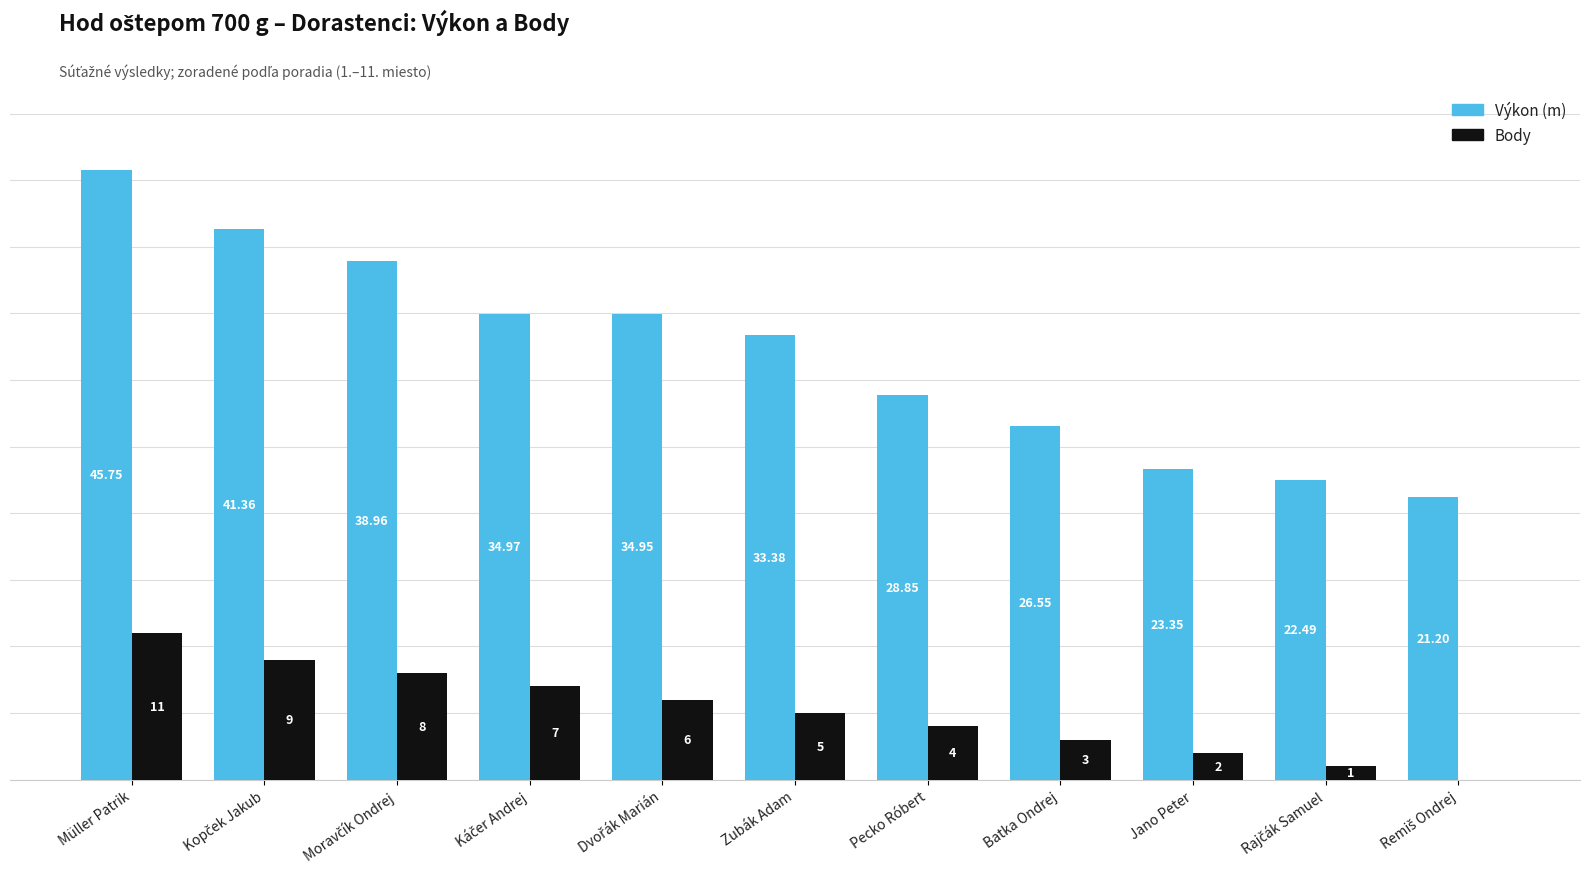

Where is Výkon (m) nearest to the value 33?

Zubák Adam